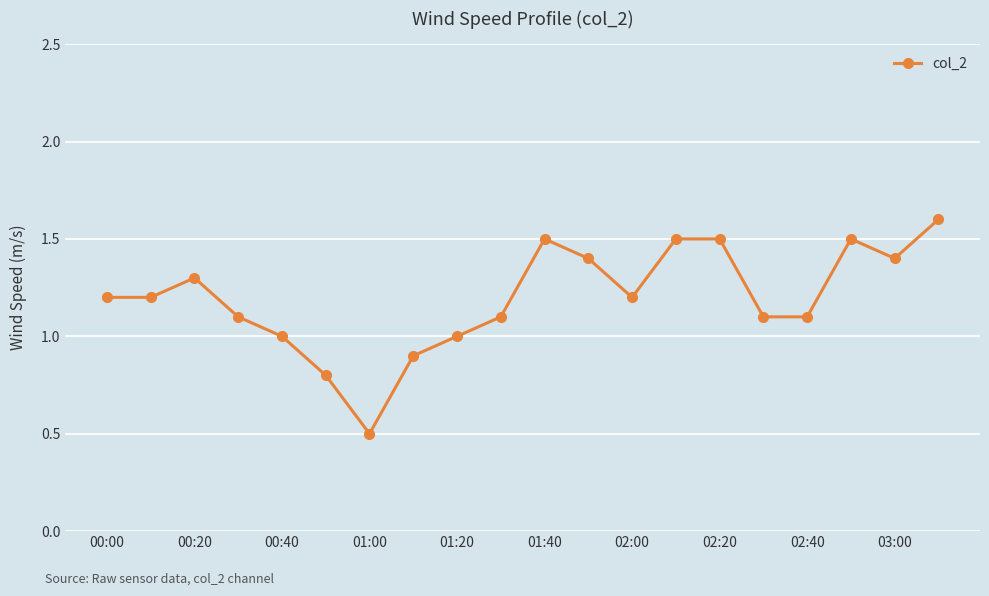

Reading left to right, list all the values displayed in this chart.

1.2	1.2	1.3	1.1	1.0	0.8	0.5	0.9	1.0	1.1	1.5	1.4	1.2	1.5	1.5	1.1	1.1	1.5	1.4	1.6